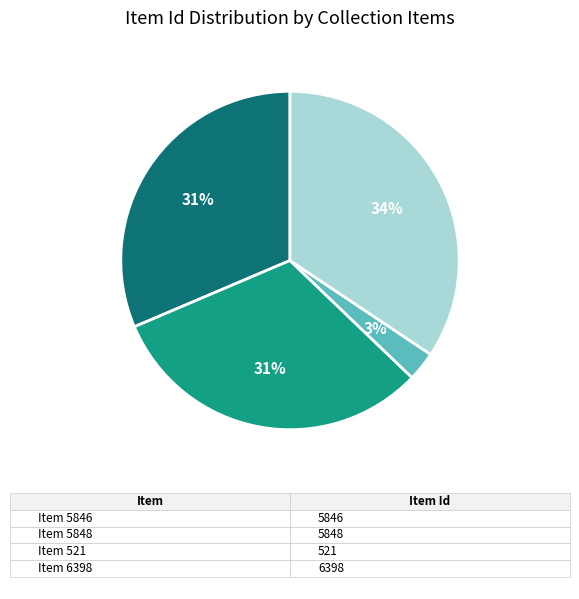

To the nearest percent, what is the average slice percentage?

25%